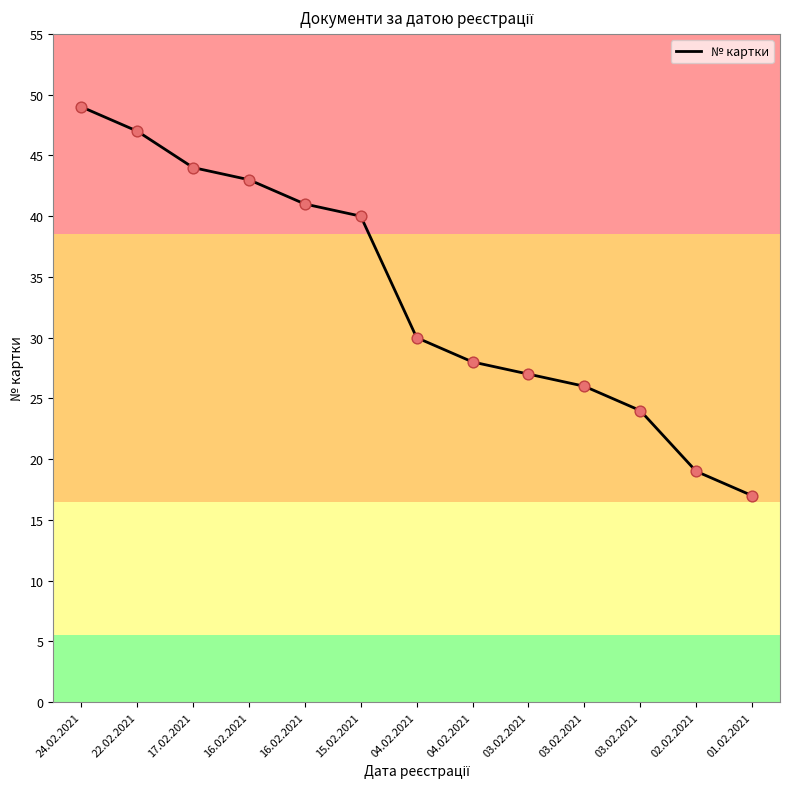

What is the change in value from 15.02.2021 to 03.02.2021?

-13